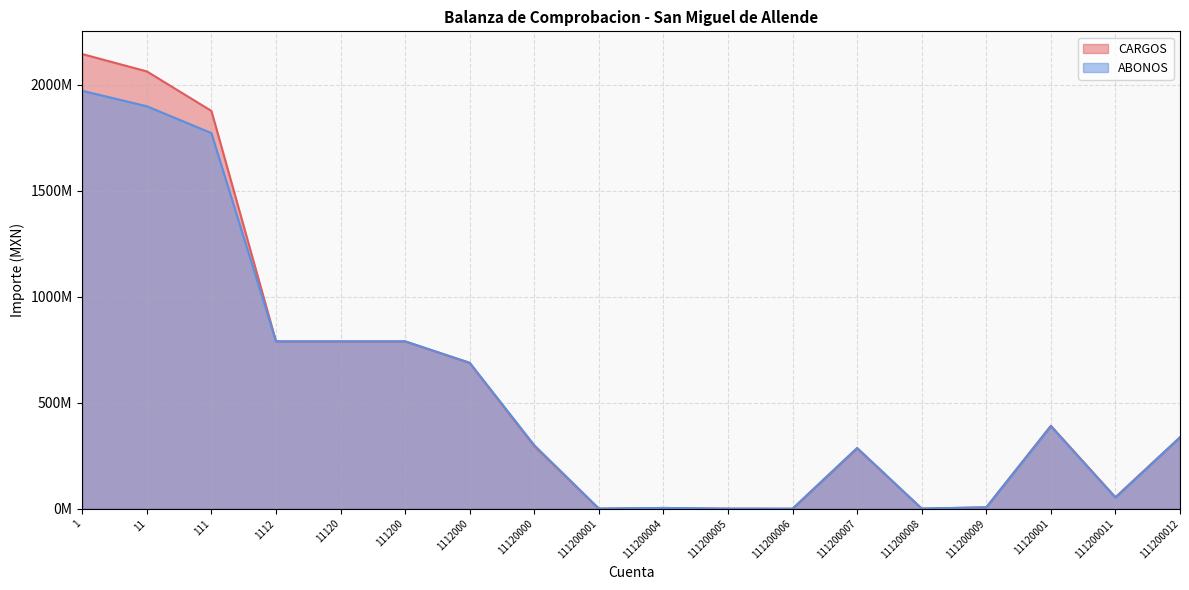

How many lines are shown in the chart?

2